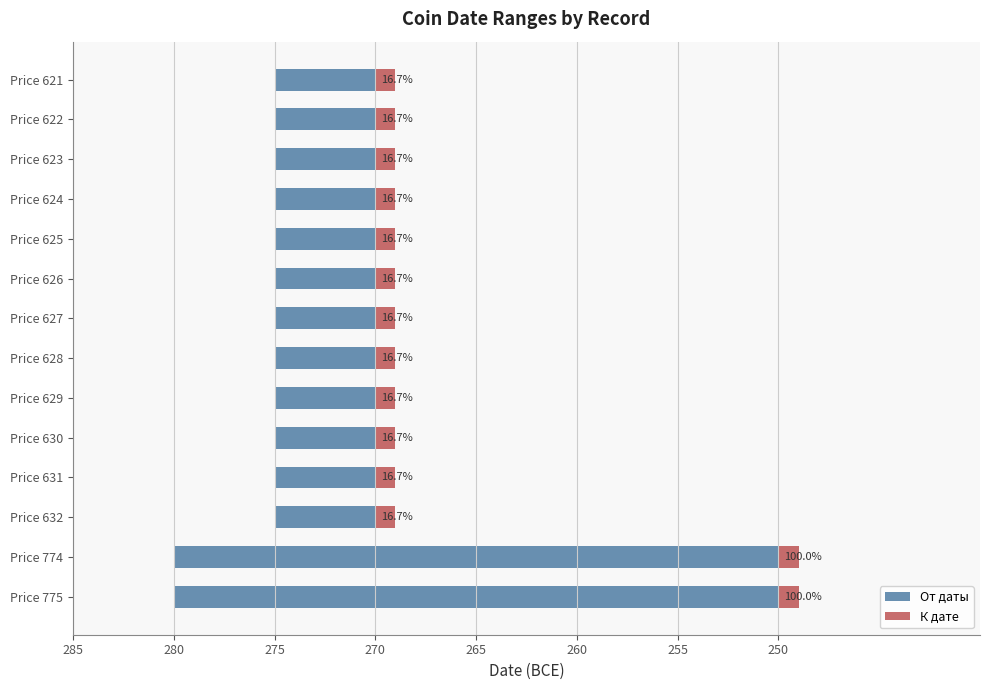

How many data points does each series have?

14